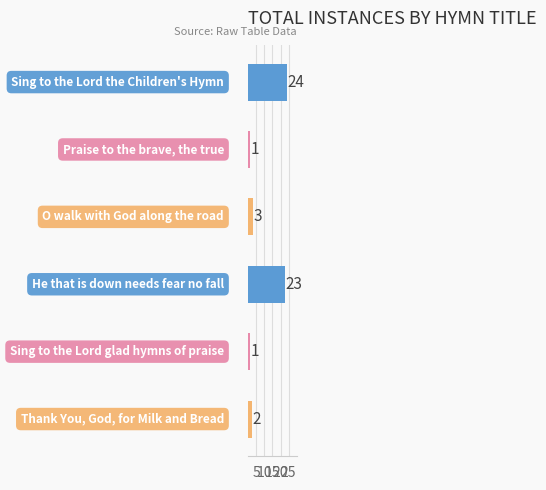

What is the difference between the second highest and minimum values?

22